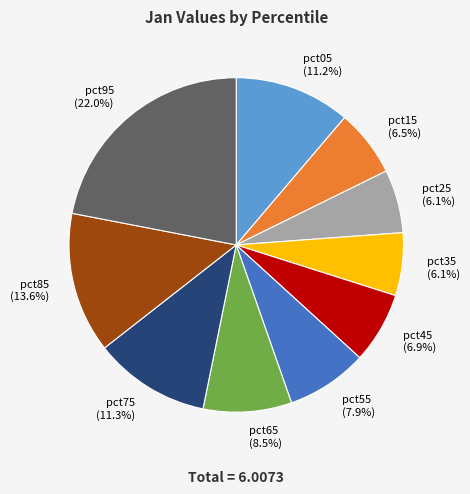

Does pct75 (11.3%) account for over 50% of the chart?

No